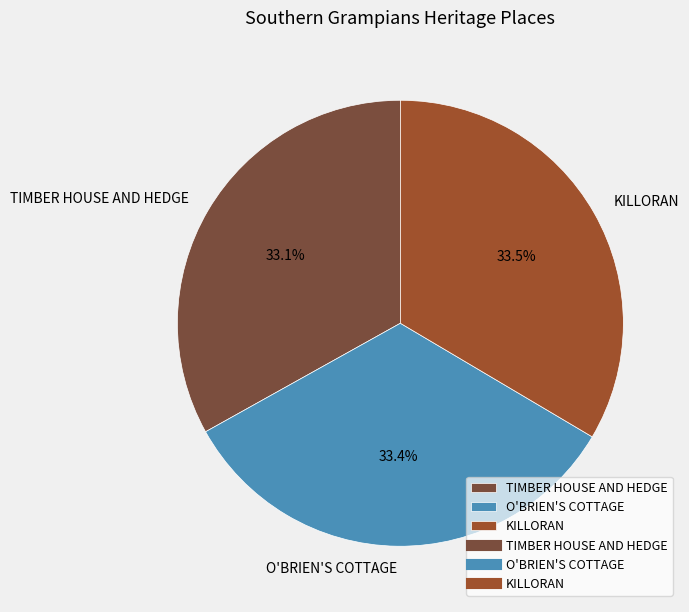

What is the ratio of the value at O'BRIEN'S COTTAGE to the value at TIMBER HOUSE AND HEDGE?

1.0